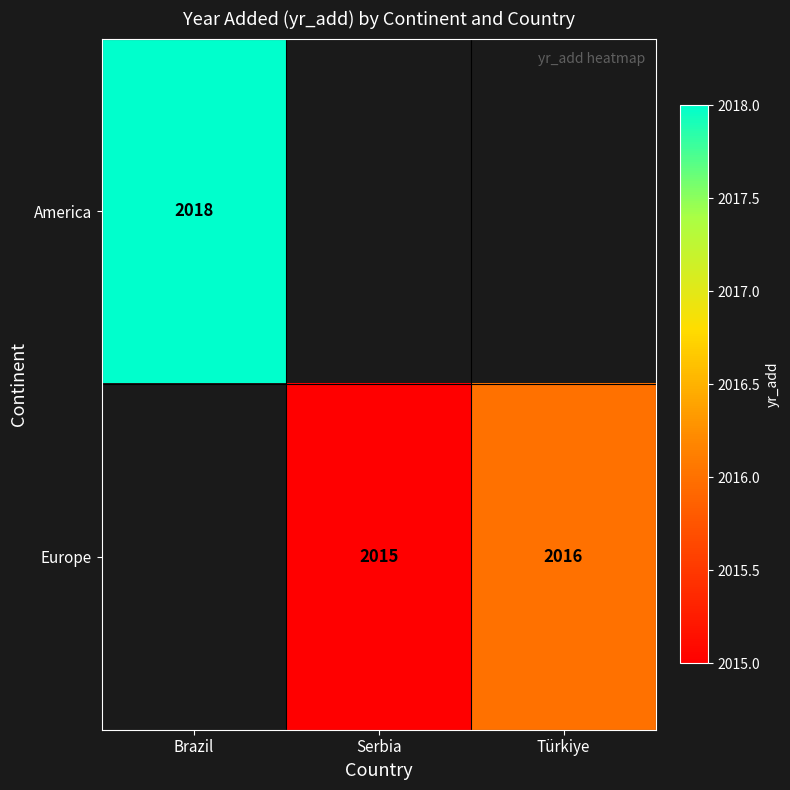

The value of Europe at Türkiye is 2016. True or false?

True